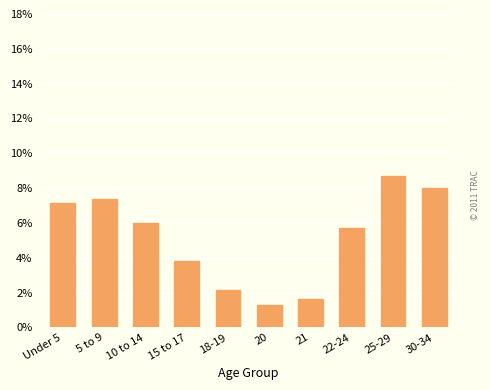

How many series are shown in this chart?

1